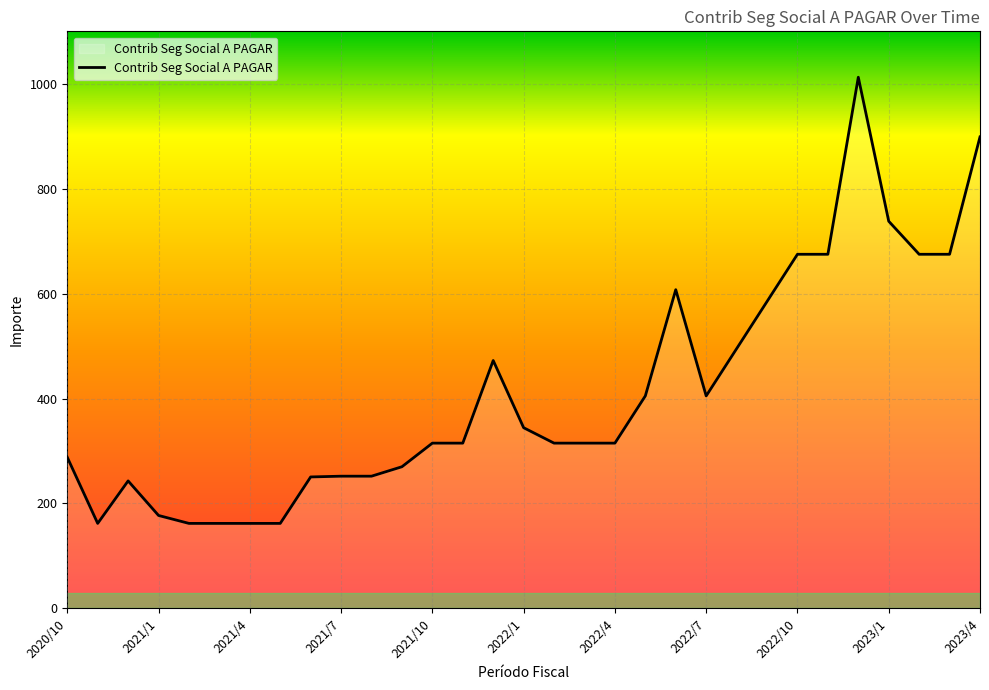

What is the greatest value displayed?

1012.5